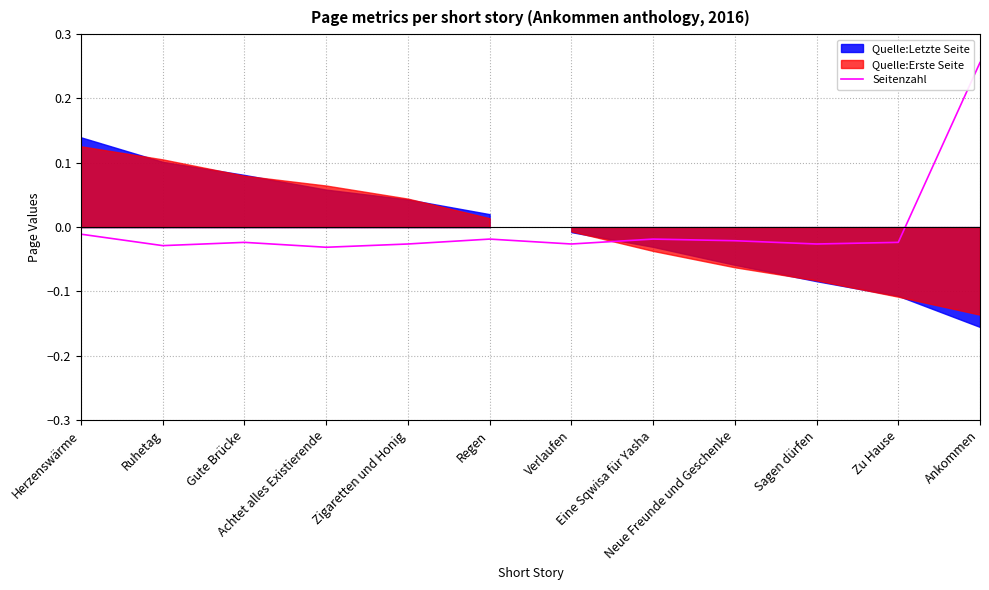

How many lines are shown in the chart?

1